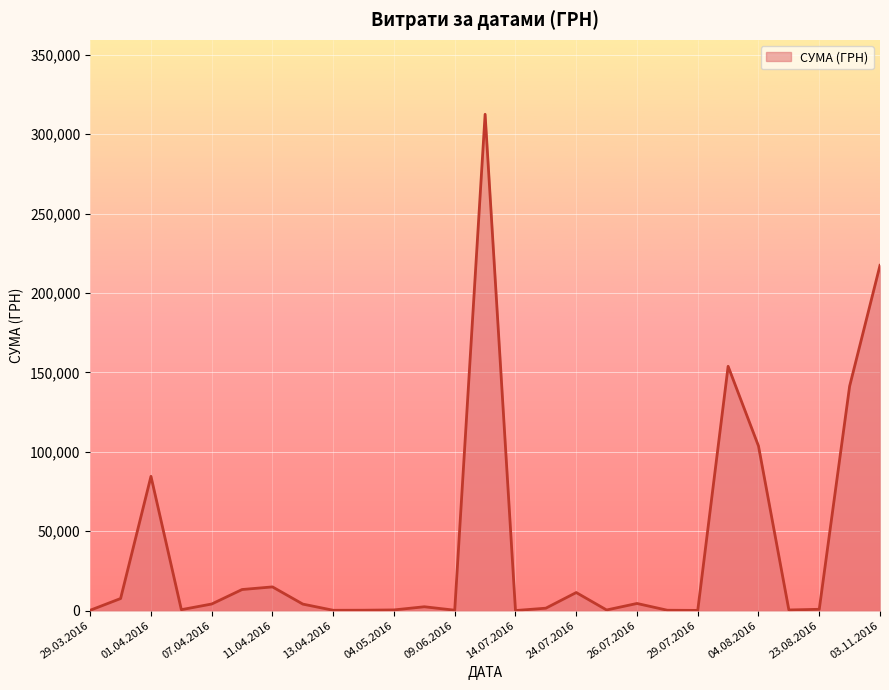

What is the difference between the maximum and minimum values?

312518.8